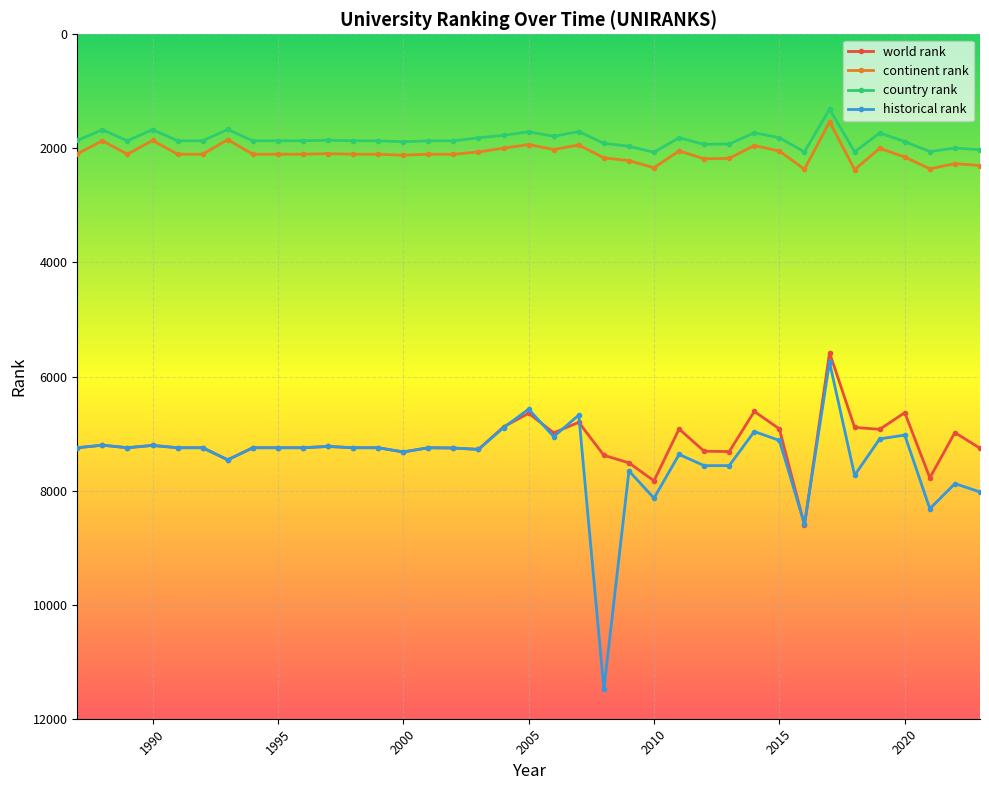

What is the maximum value shown in the chart?

11482